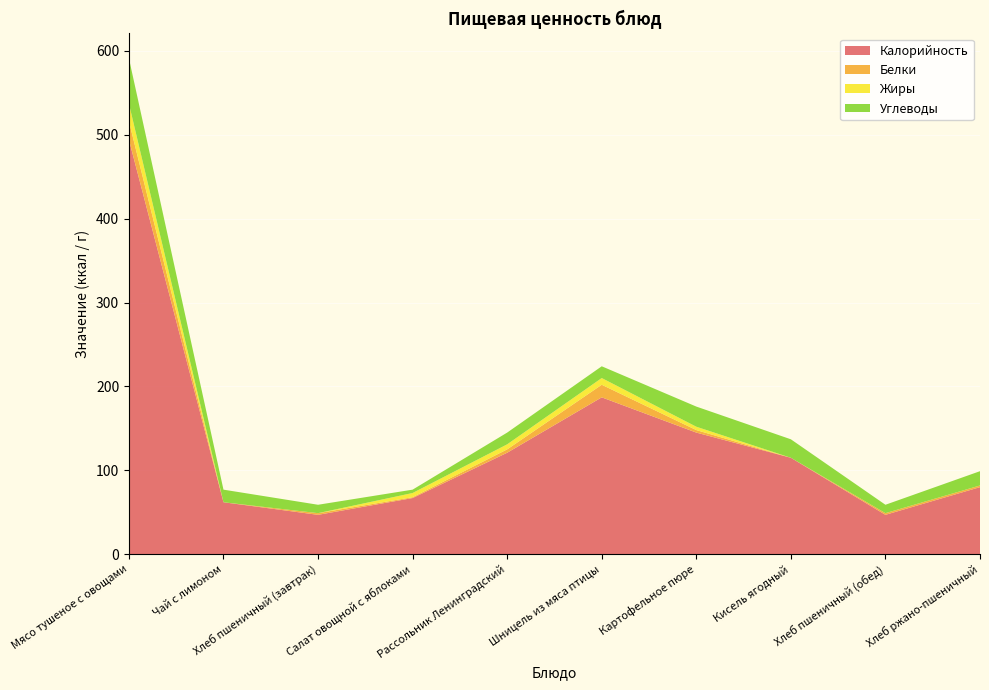

Reading right to left, extract all data points from this chart.

Калорийность: 80	47	115	145	187	121	67	47	62	494
Белки: 2	2	0	3	15	4	1	2	0	22
Жиры: 0	0	0	4	8	6	5	0	0	21
Углеводы: 17	10	22	24	14	14	4	10	15	54